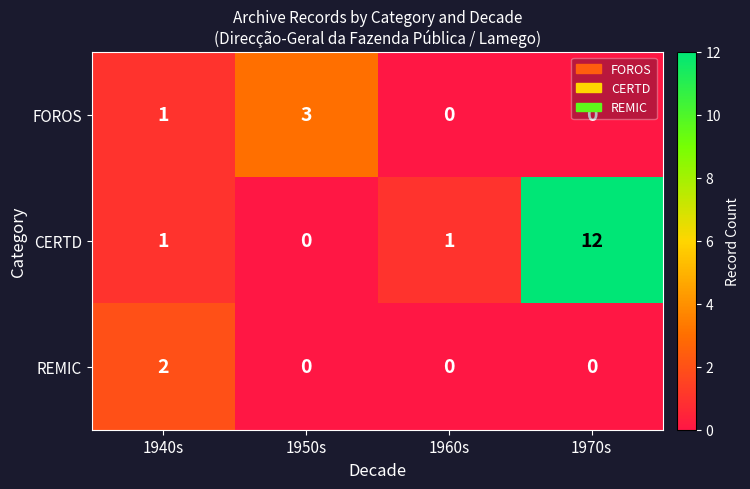

List the series in order of their peak value, highest first.

CERTD, FOROS, REMIC